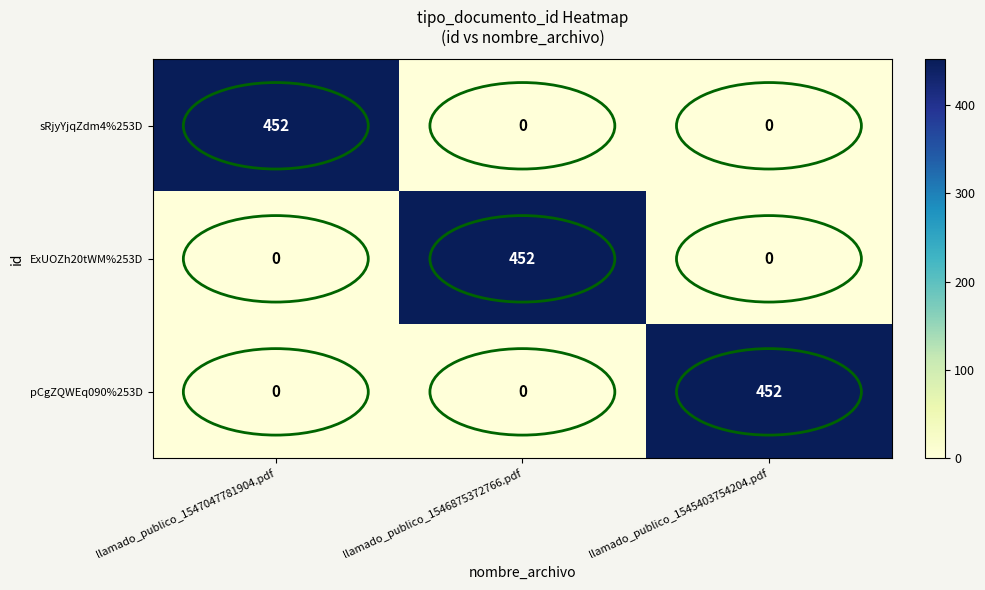

Is it true that sRjyYjqZdm4%253D equals 0 at llamado_publico_1545403754204.pdf?

True